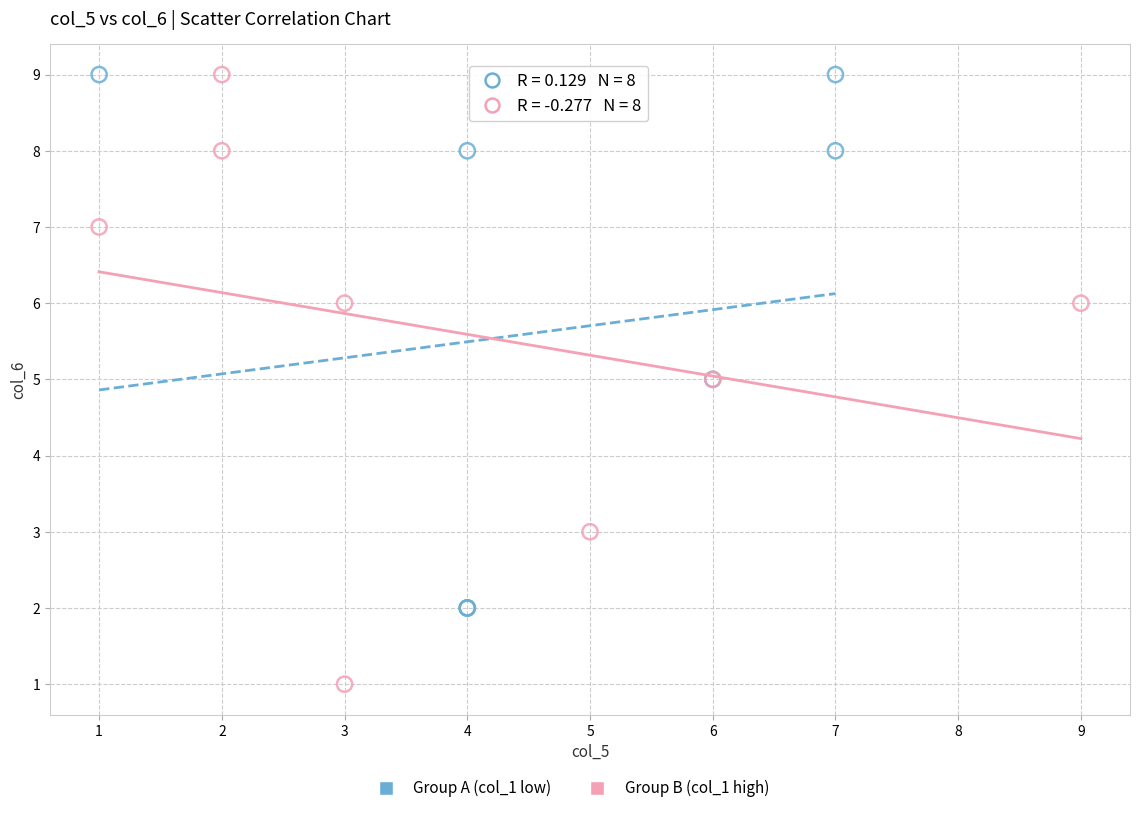

Which series contains the lowest Y value?

Group B (col_1 high)